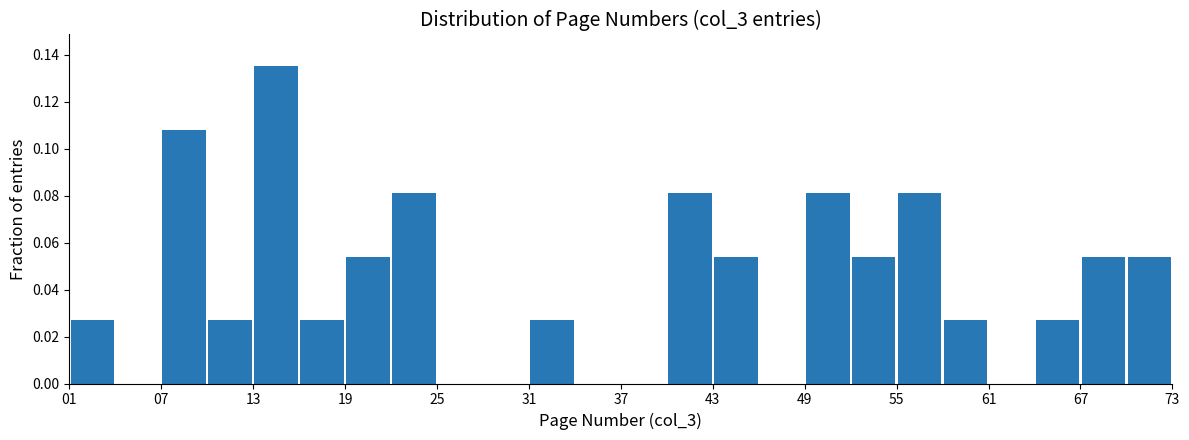

Read against the x-axis, roughly where is the centre of the tallest bar?

15